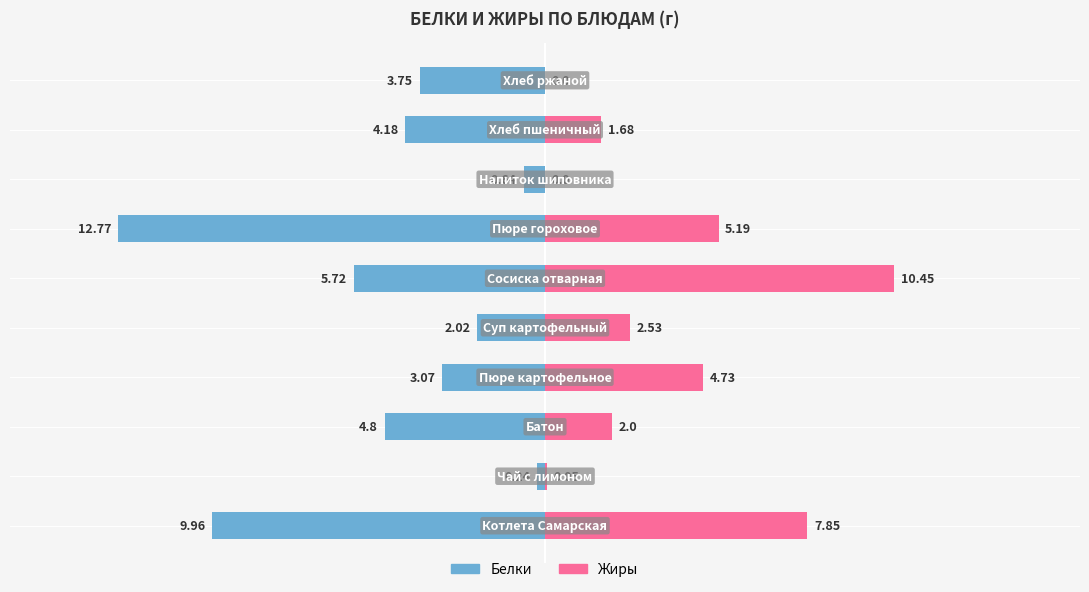

Does the chart contain any negative values?

Yes